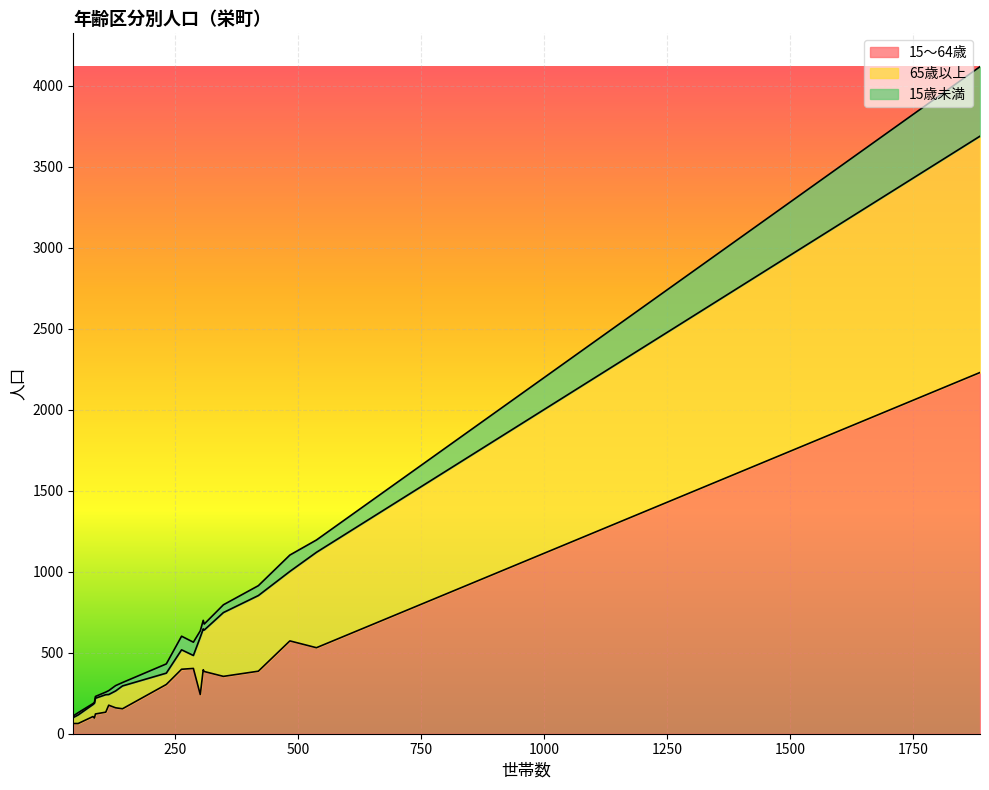

What is the total value across all series at 安食台６丁目?

796